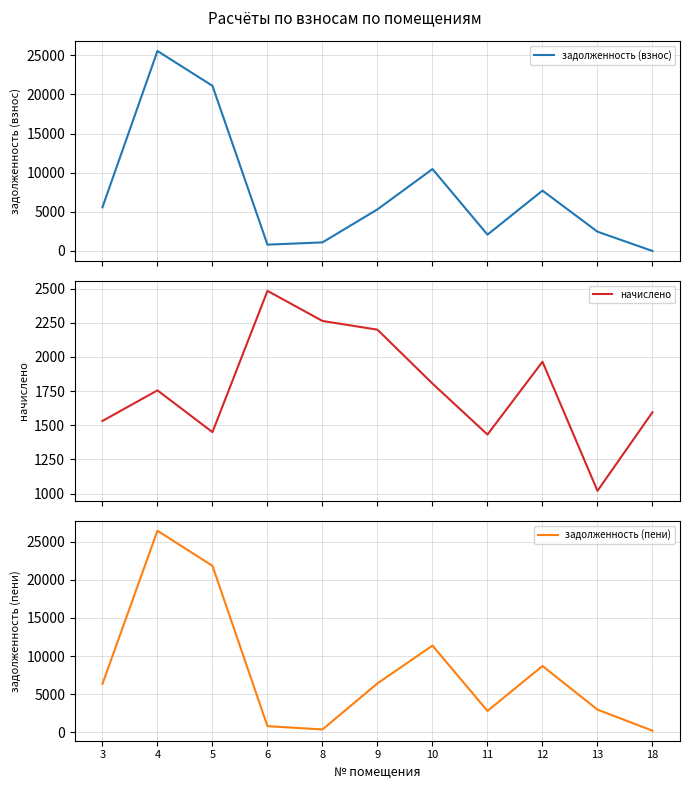

List the labels in order of задолженность (пени) value, smallest first.

18, 8, 6, 11, 13, 3, 9, 12, 10, 5, 4